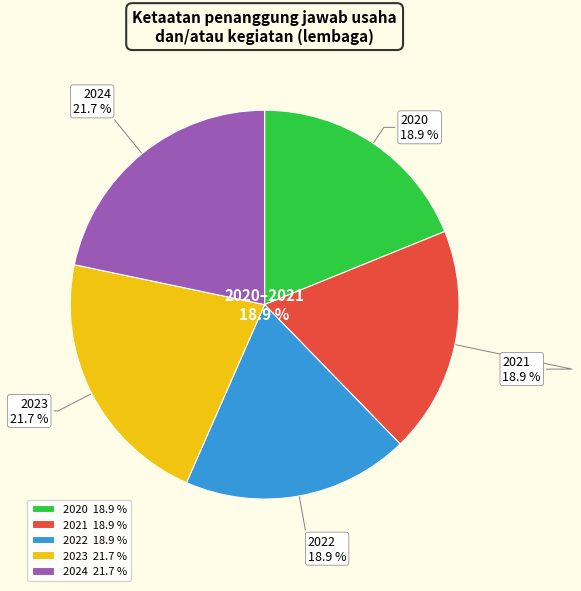

What percentage is the 2020 slice, to the nearest percent?

19%